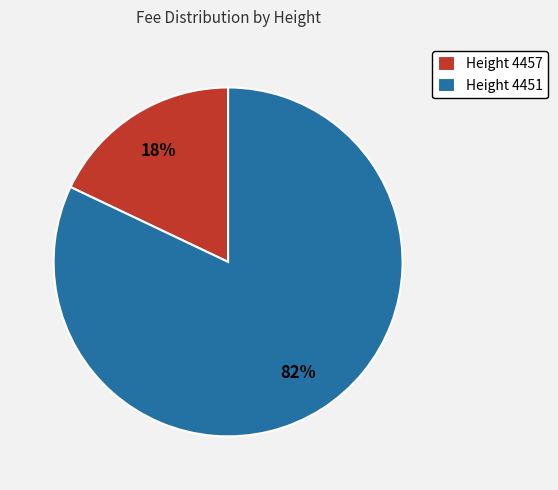

Count the number of slices in the pie.

2